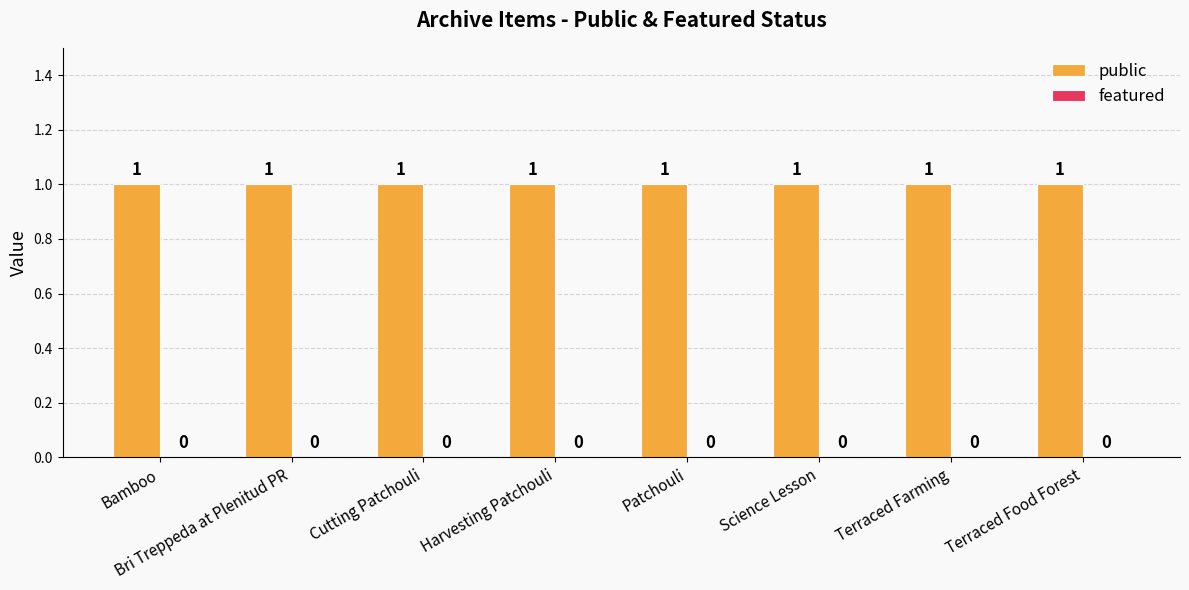

True or false: public has a value of 2 at Harvesting Patchouli.

False